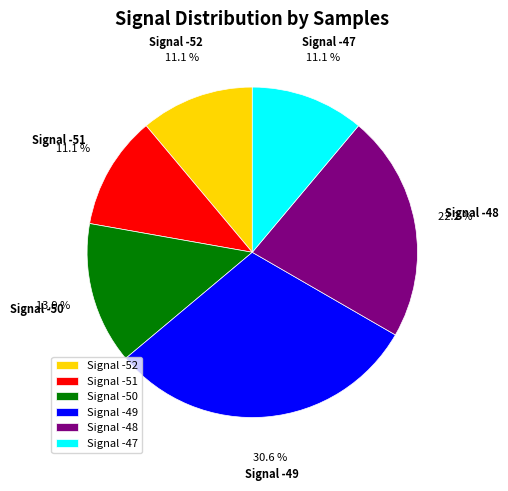

Between Signal -52 and Signal -48, which is larger?

Signal -48